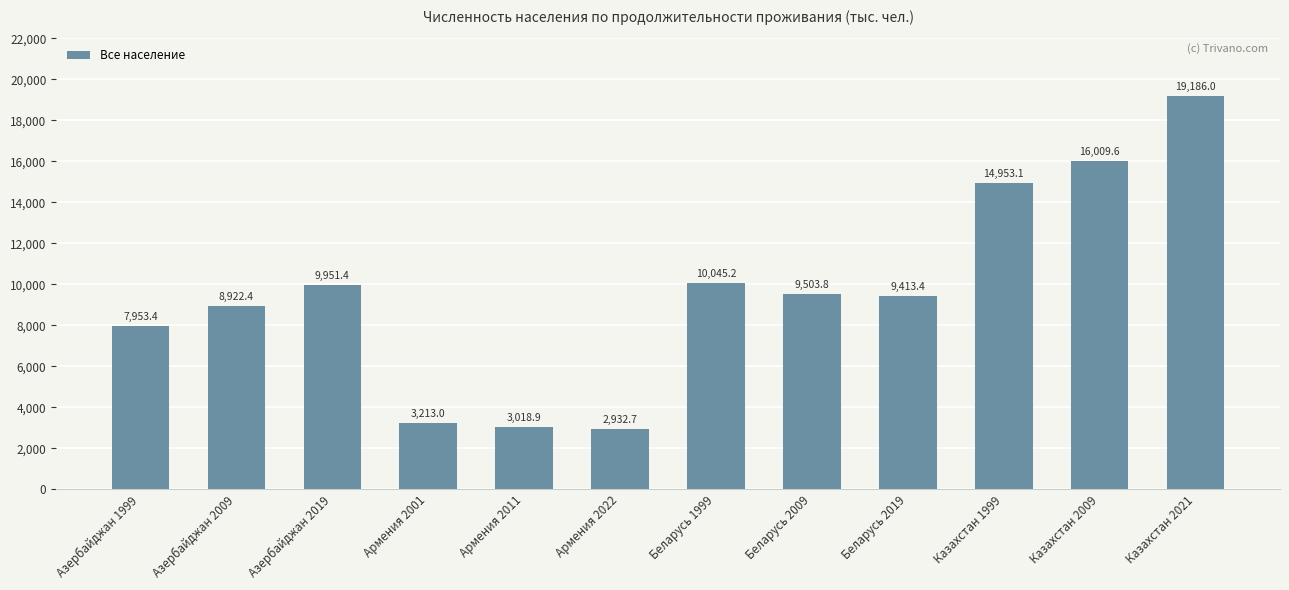

What is the change in value from Азербайджан 2019 to Армения 2022?

-7018.7